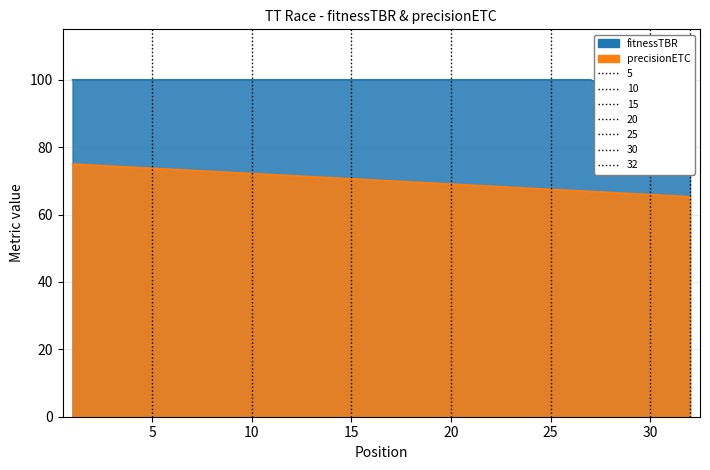

At which label does the data first exceed 70?

1